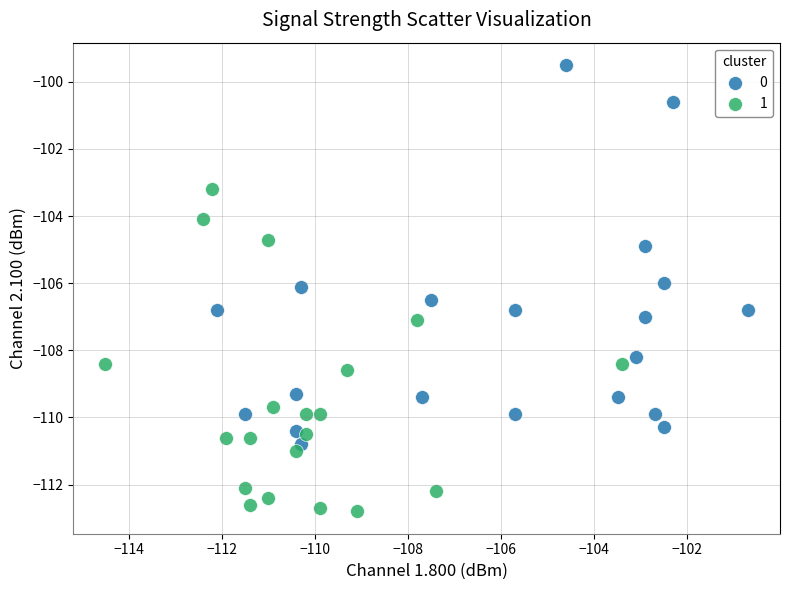

What are all the series names shown in the legend?

0, 1